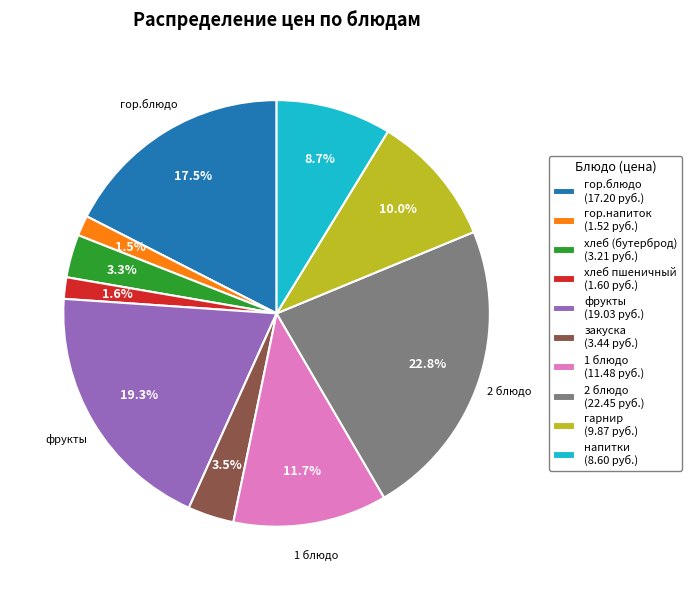

Does any single category account for the majority?

No